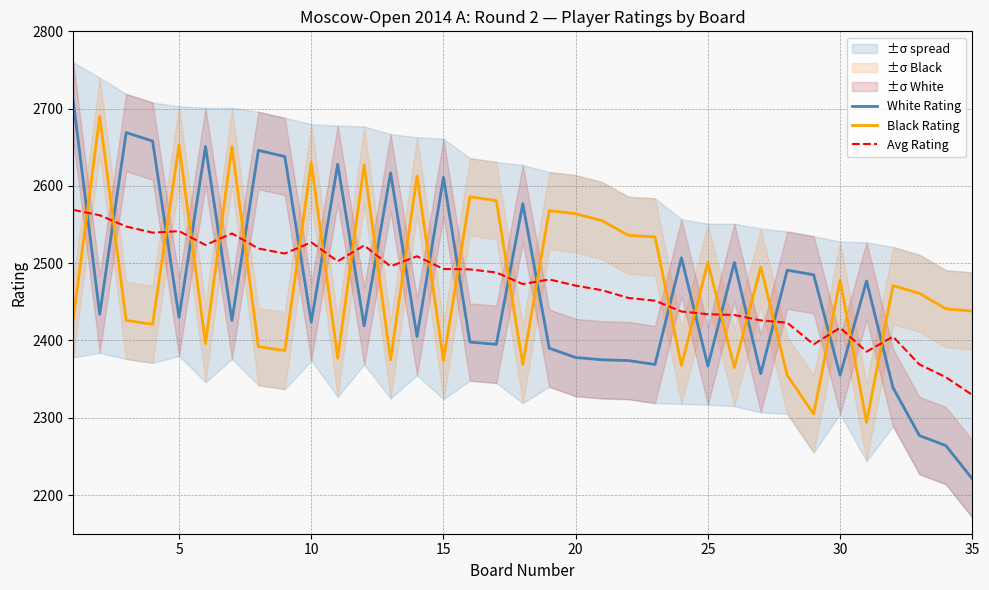

What is the highest value of the Black Rating series?

2690.0